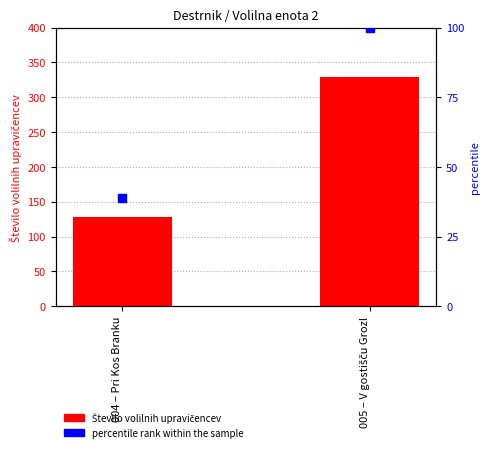

Which series has the largest Y range (max minus min)?

Število volilnih upravičencev